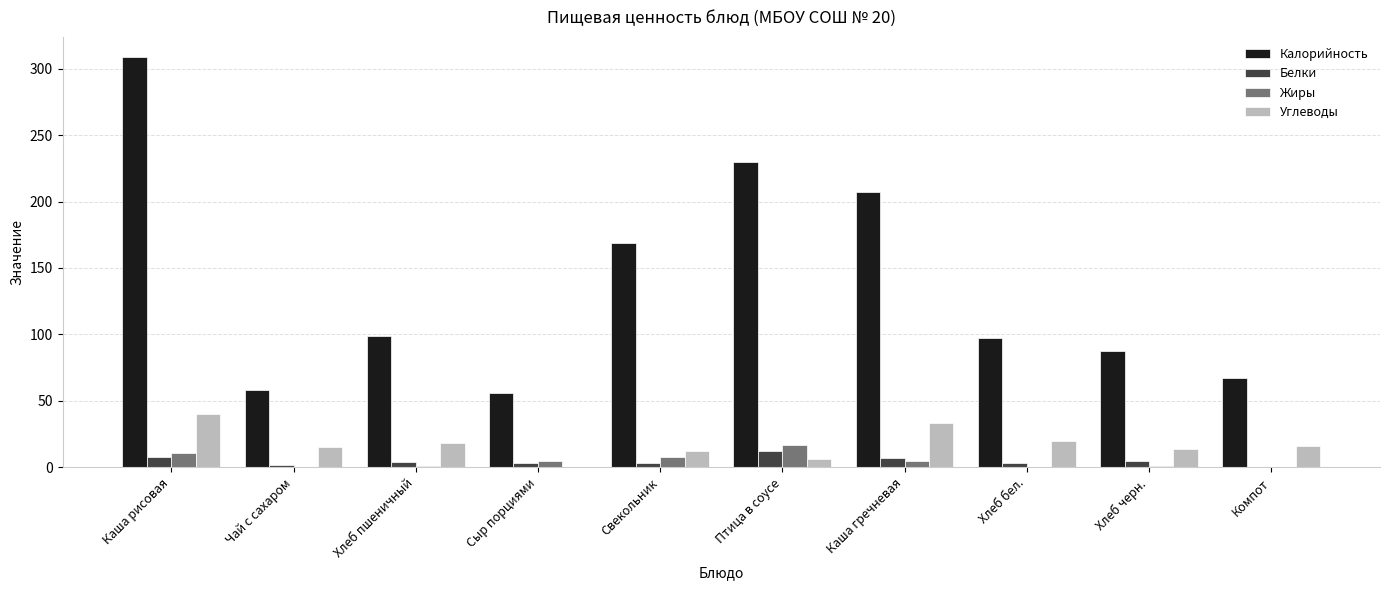

What is the sum of all Жиры values?

46.4